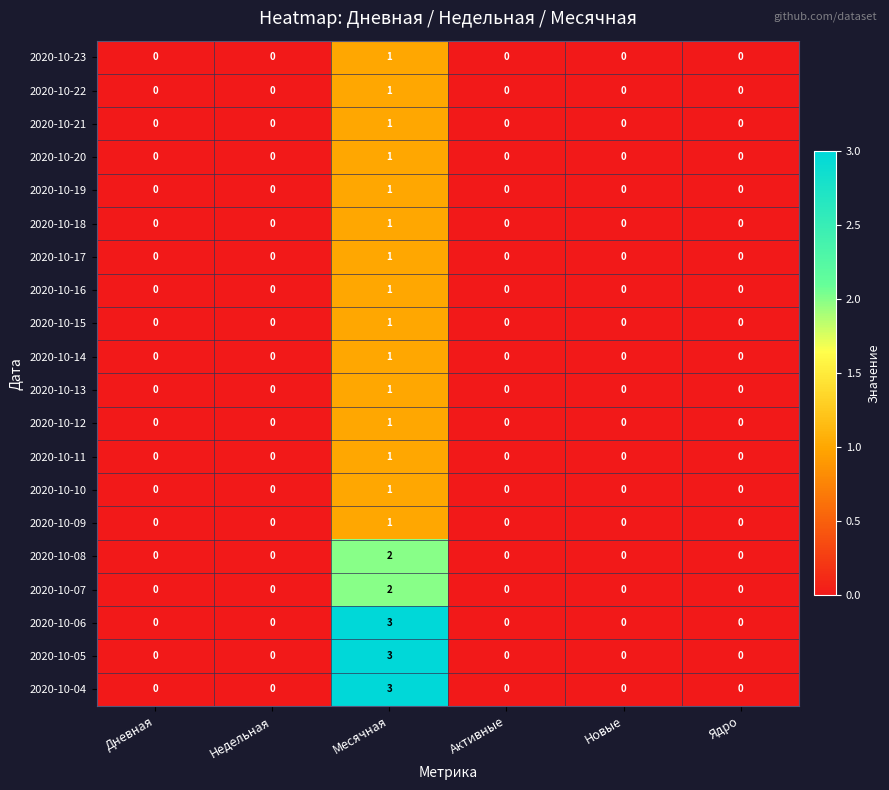

How many 2020-10-23 values are between 0 and 1?

6